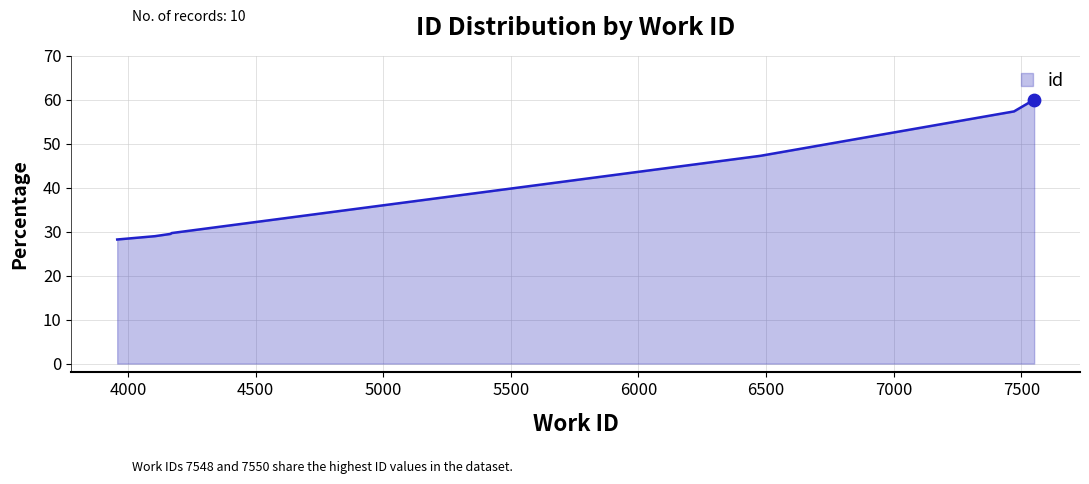

What is the change in value from 4171 to 7548?

+30.3